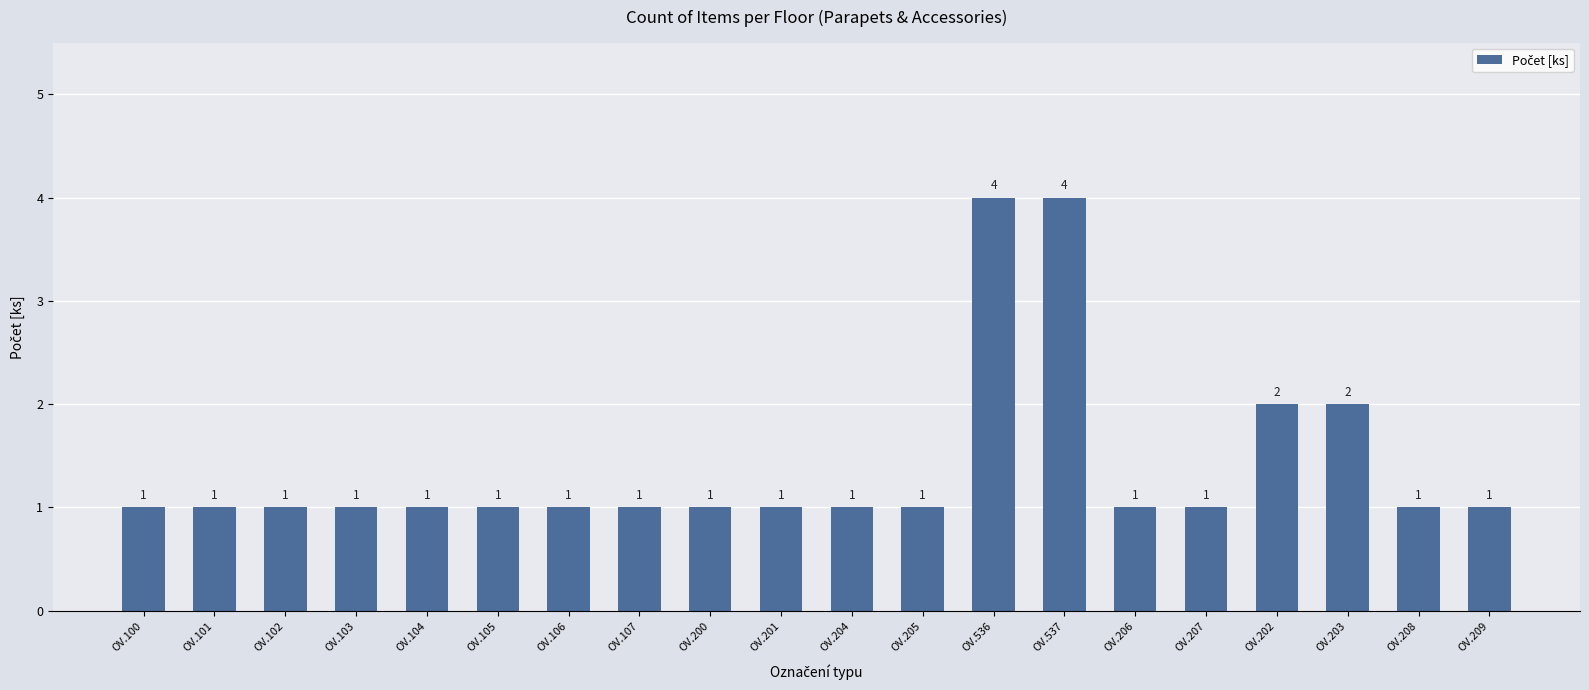

What position from the right is OV.205?

9